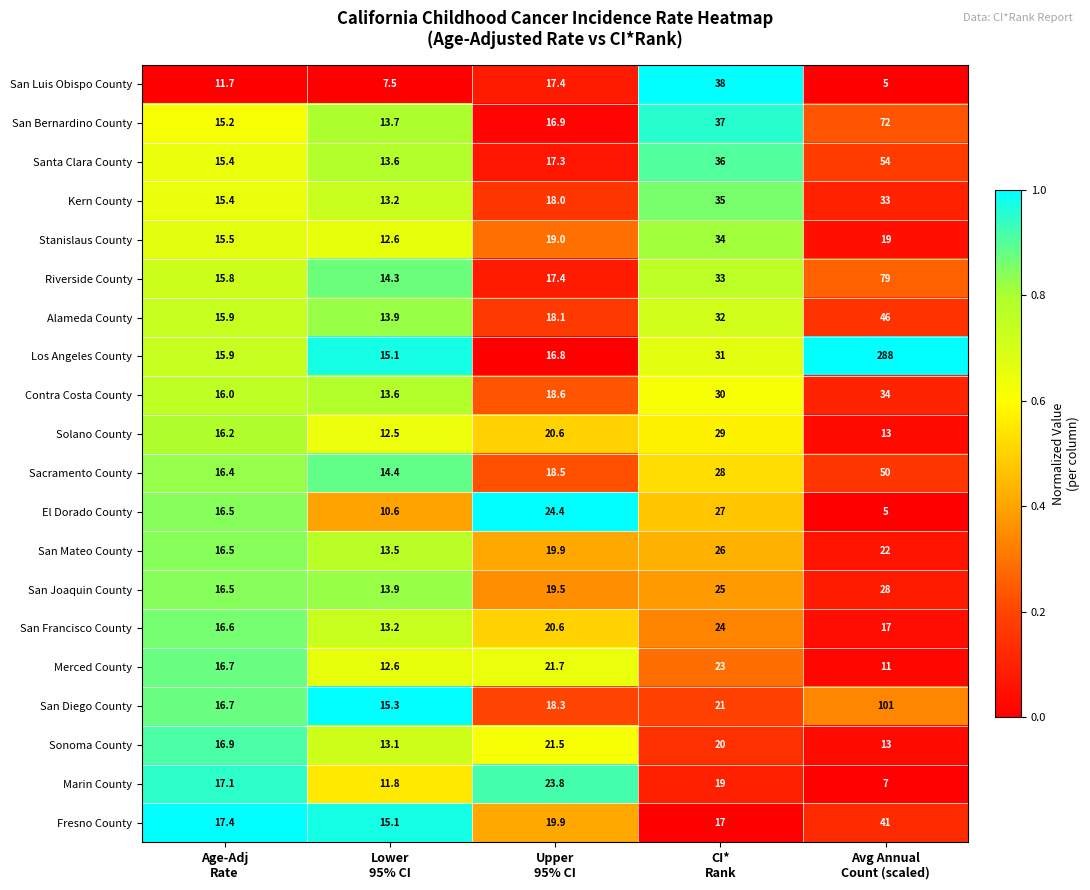

What is the maximum value shown in the chart?

288.0